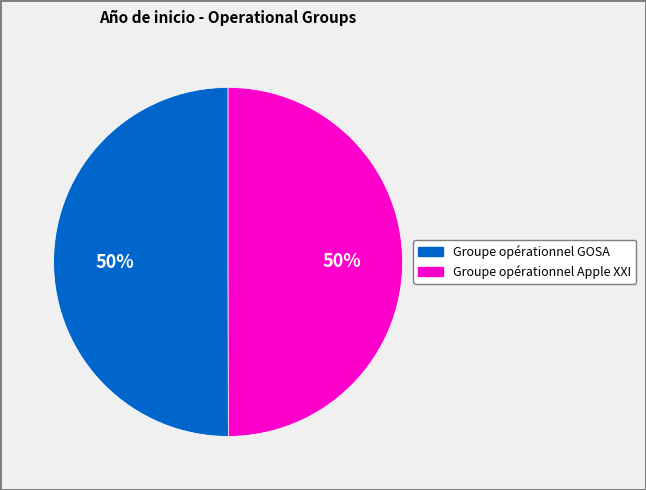

To the nearest percent, what is the average slice percentage?

50%